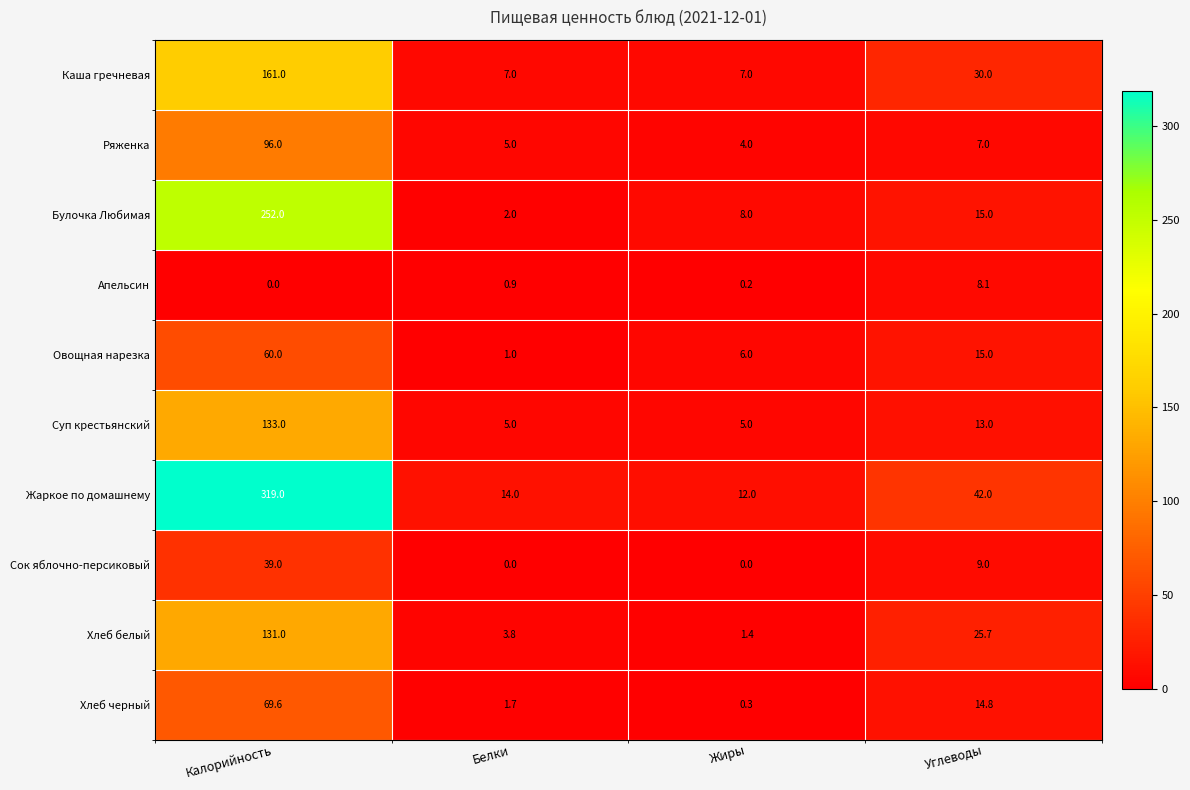

Rank the series by their maximum value, from highest to lowest.

Жаркое по домашнему, Булочка Любимая, Каша гречневая, Суп крестьянский, Хлеб белый, Ряженка, Хлеб черный, Овощная нарезка, Сок яблочно-персиковый, Апельсин